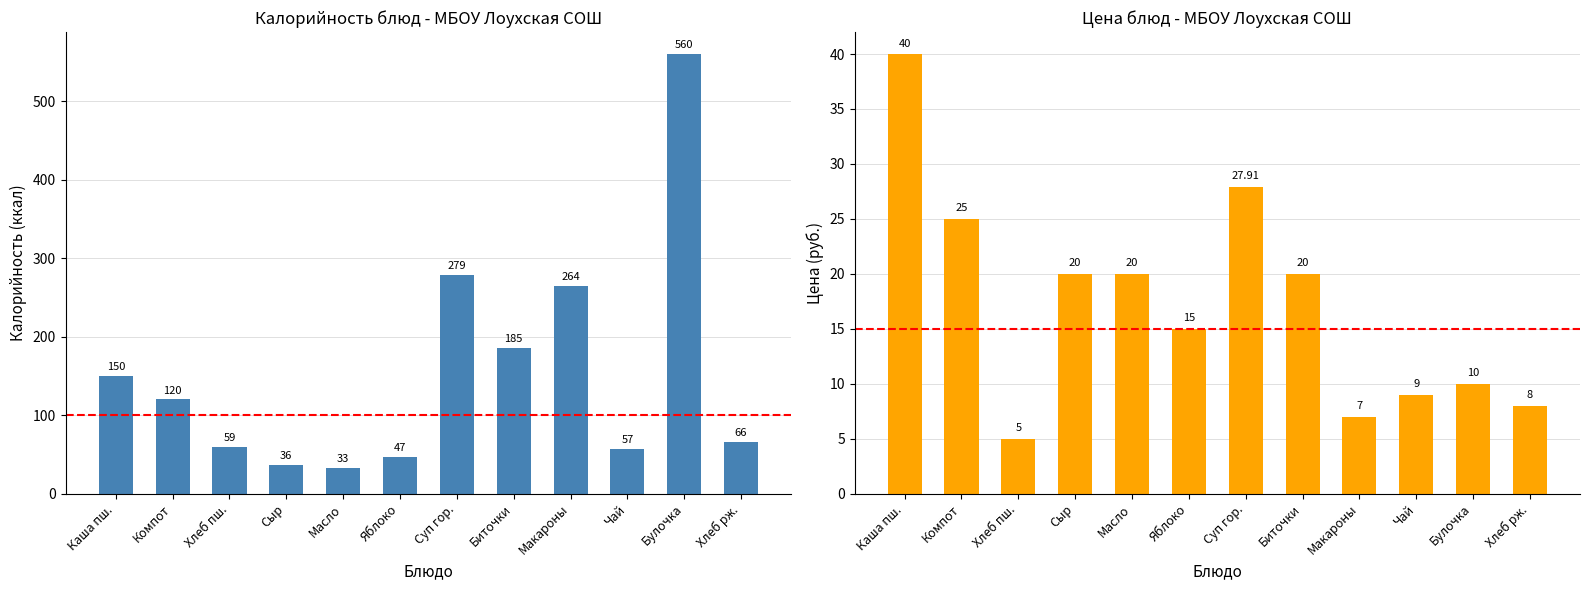

How many data points in Калорийность are less than 120?

6